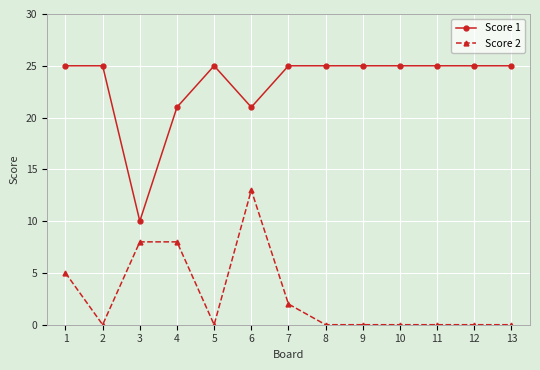

At how many categories does at least one series exceed 7?

13